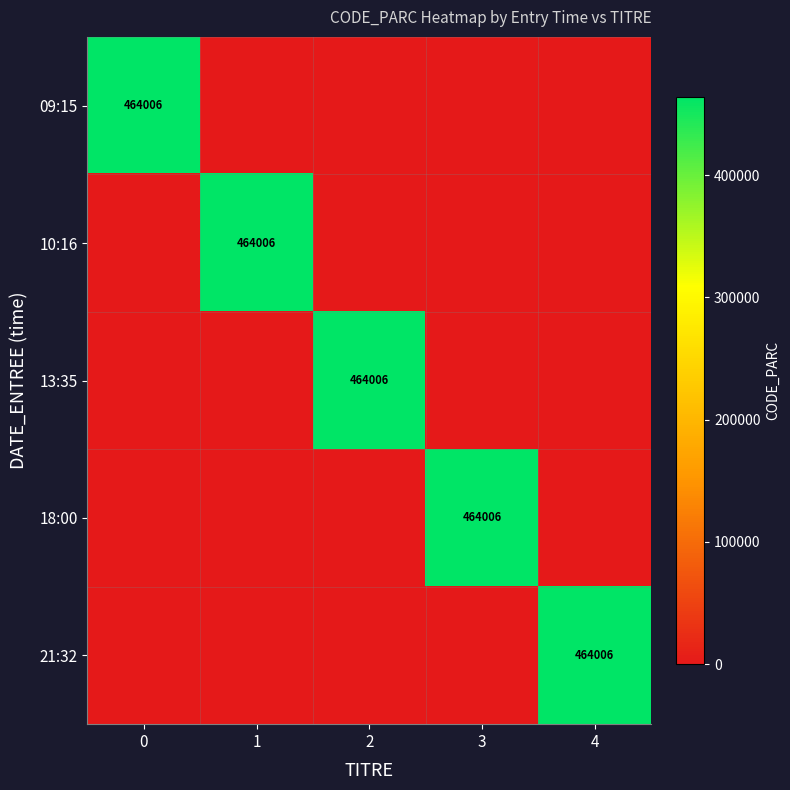

Is it true that row_2 equals 0 at 1?

True